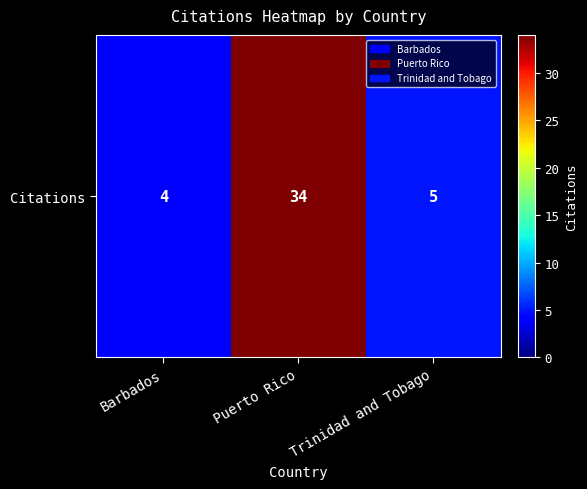

Rank the categories by value from lowest to highest.

Barbados, Trinidad and Tobago, Puerto Rico